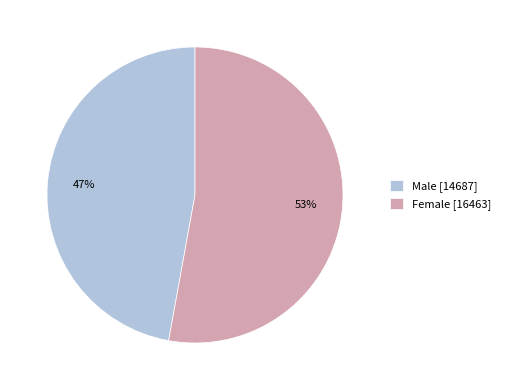

Is there a majority slice in this chart?

Yes